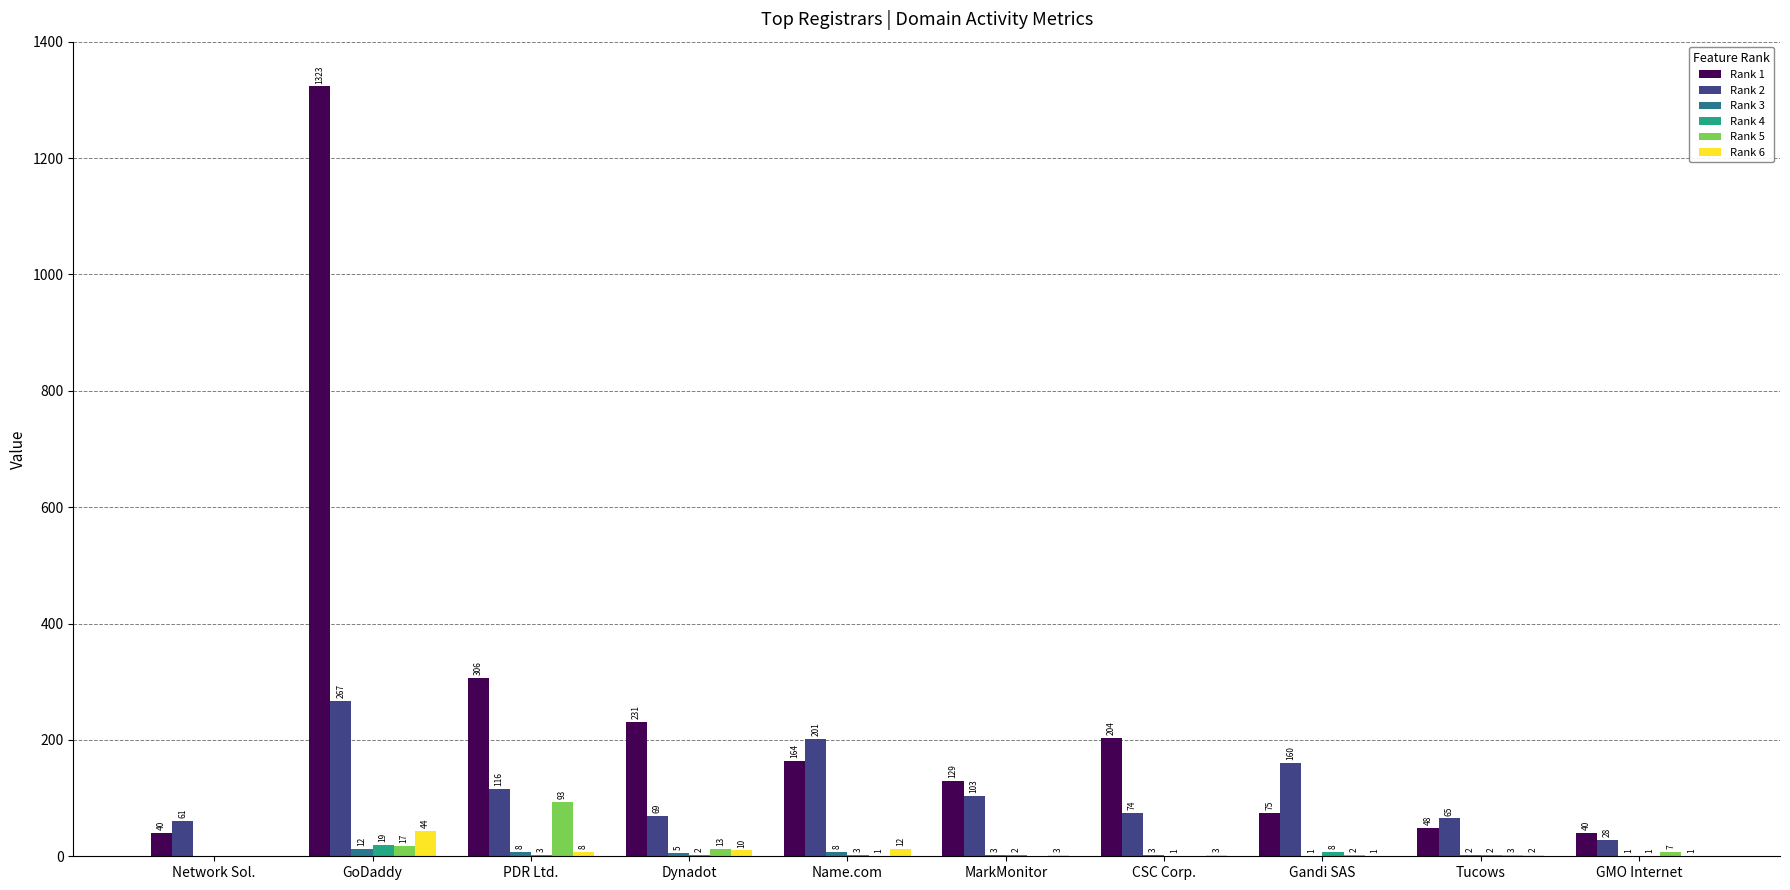

At which label does Rank 6 first exceed 3?

GoDaddy